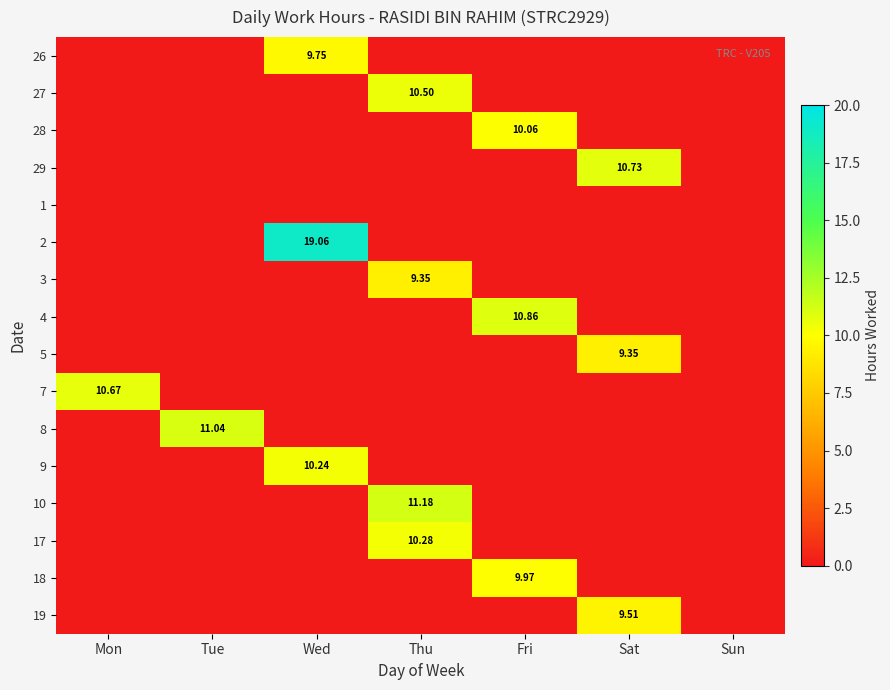

At which label does 27 reach its peak?

Thu